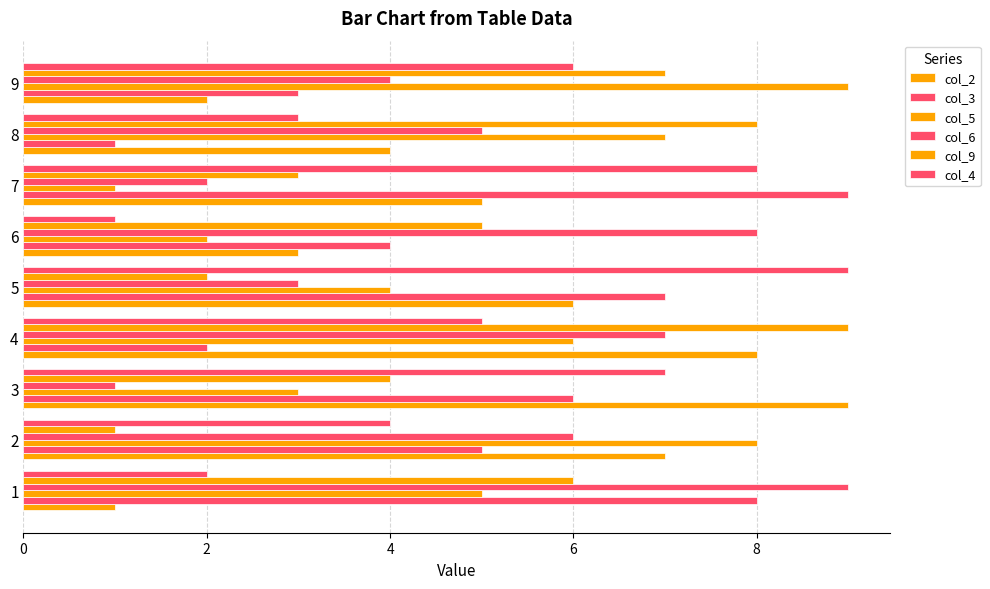

What is the smallest value displayed?

1